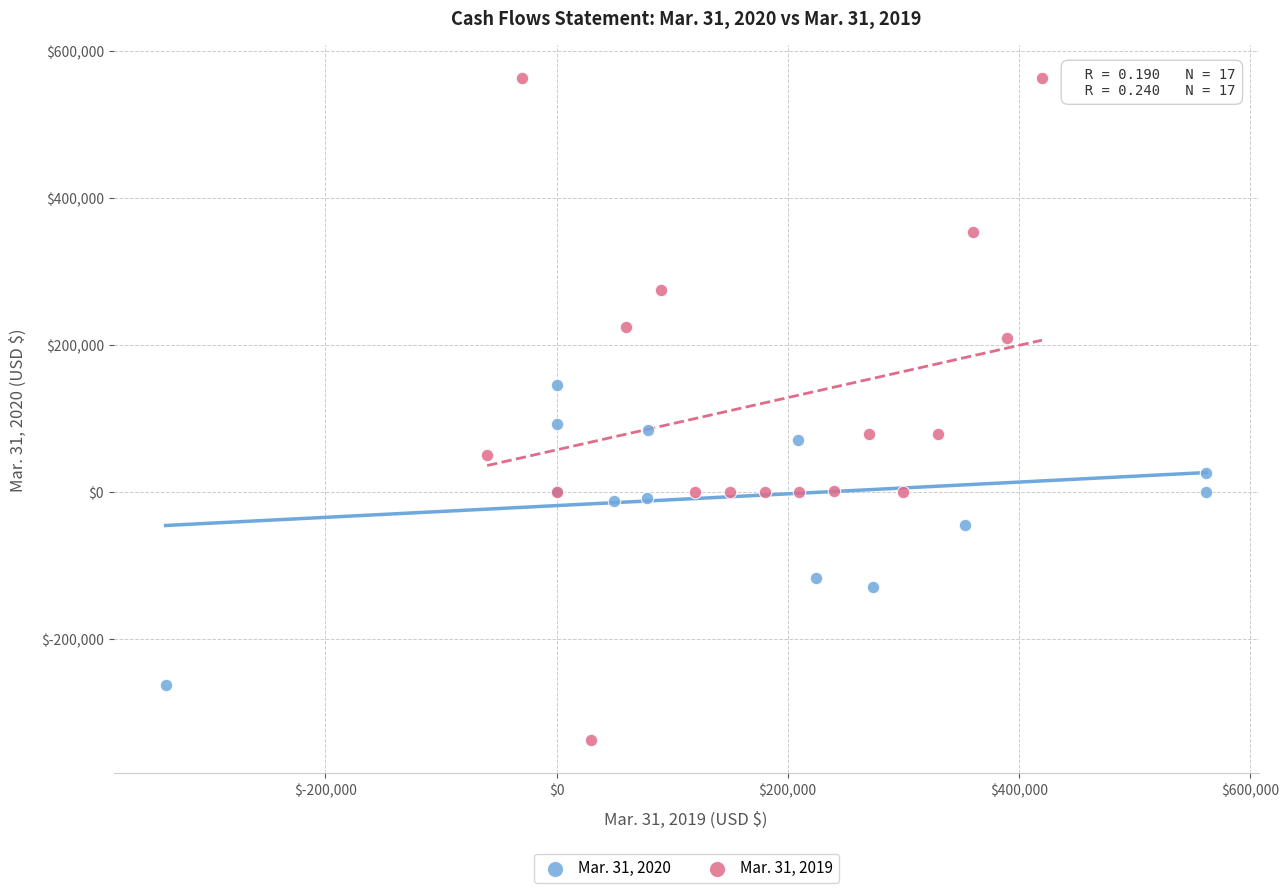

Which series contains the highest Y value?

Mar. 31, 2019